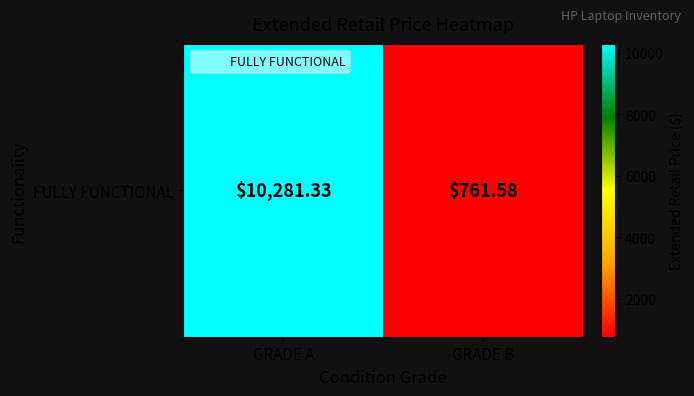

Reading right to left, transcribe all the data shown in this chart.

761.6	10281.3